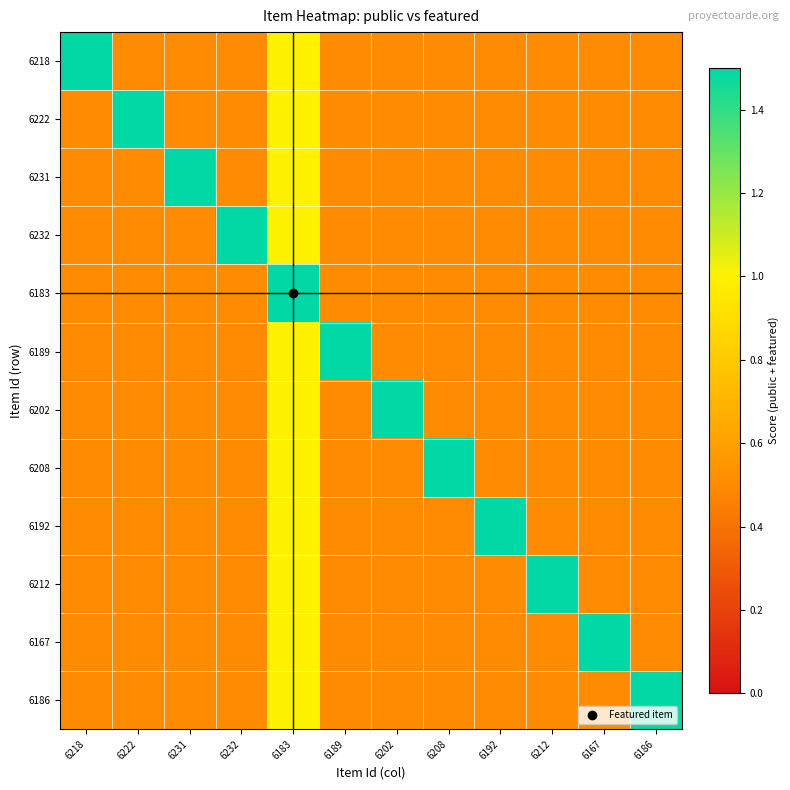

What is the spread (max minus min) of values at 6202?

1.0